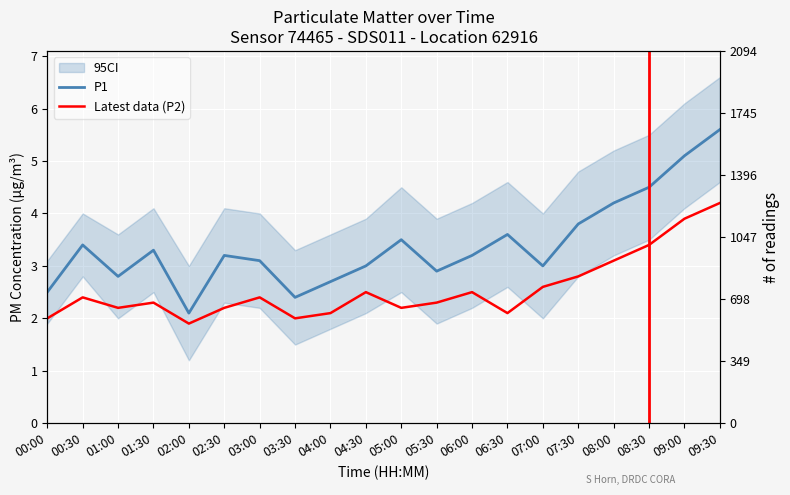

Is it true that P1 equals 2.2 at 09:30?

False